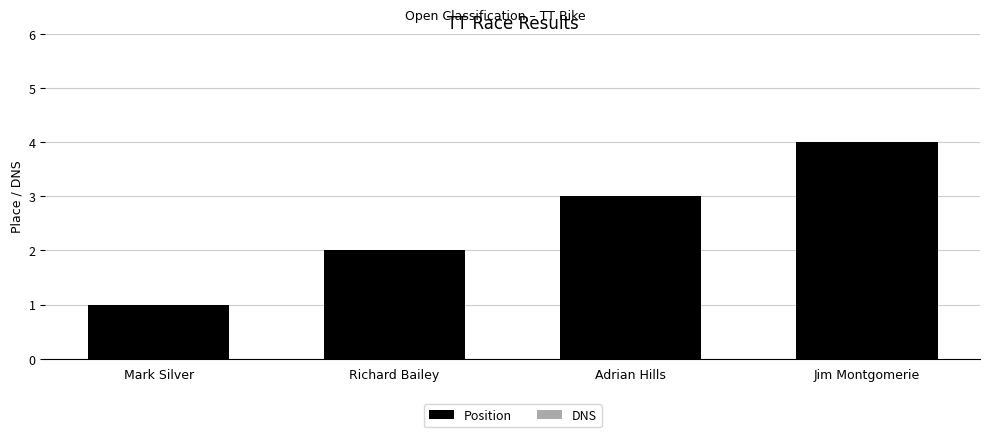

The value at Mark Silver is 1. True or false?

True